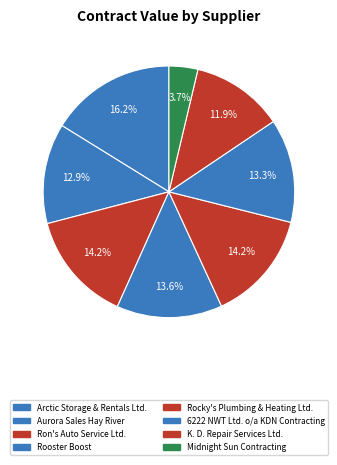

Rank the categories by value from lowest to highest.

Midnight Sun Contracting, K. D. Repair Services Ltd., Aurora Sales Hay River, 6222 NWT Ltd. o/a KDN Contracting, Rooster Boost, Ron's Auto Service Ltd., Rocky's Plumbing & Heating Ltd., Arctic Storage & Rentals Ltd.